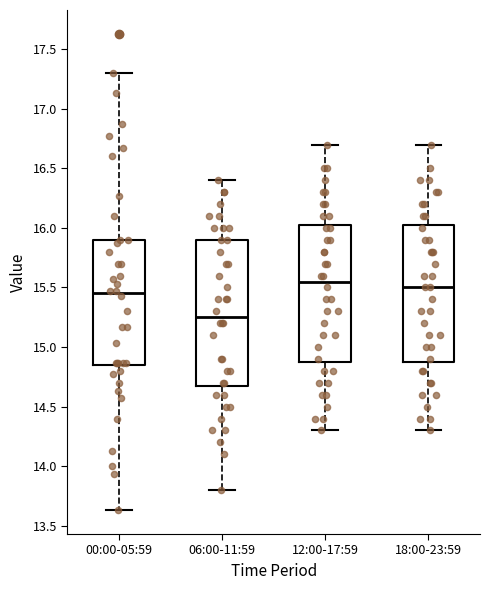

Which box's median line is the lowest?

06:00-11:59